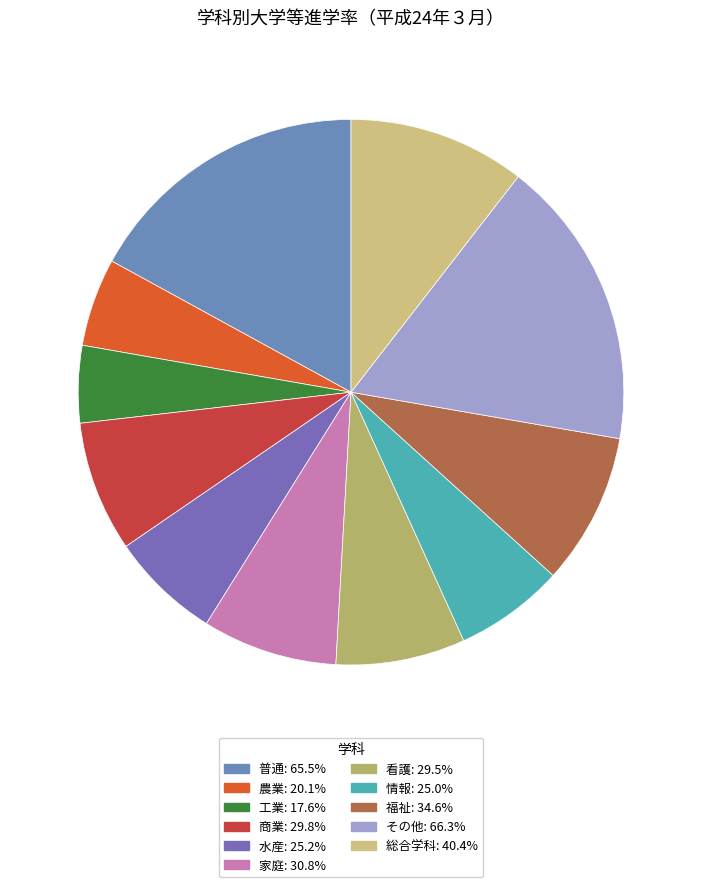

What percentage is the 家庭 slice, to the nearest percent?

8%